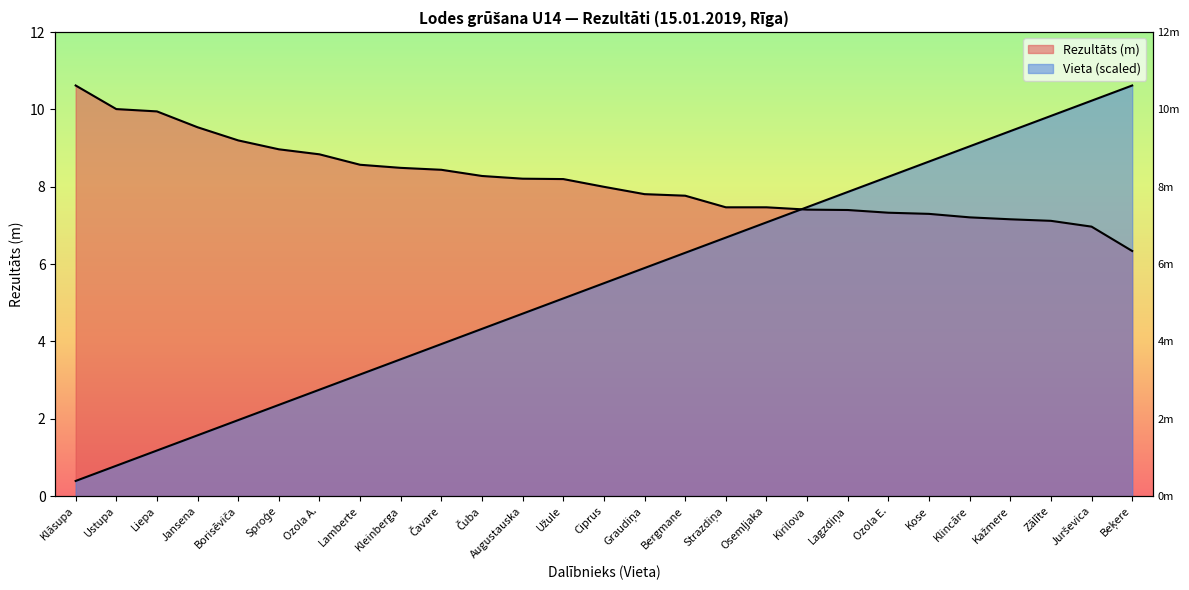

Which series has the largest range (max minus min)?

Vieta